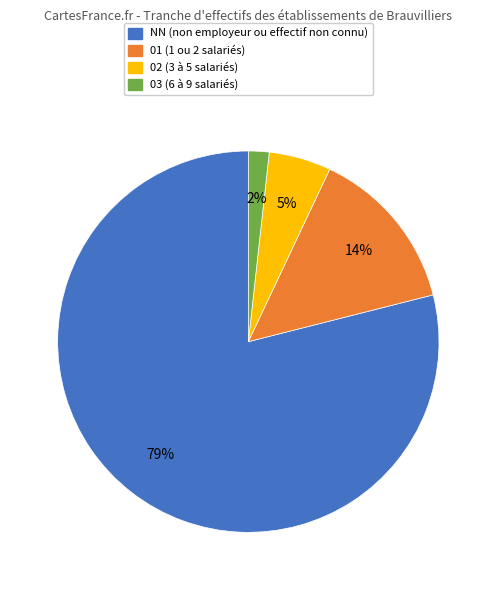

Between 02 and NN, which is larger?

NN